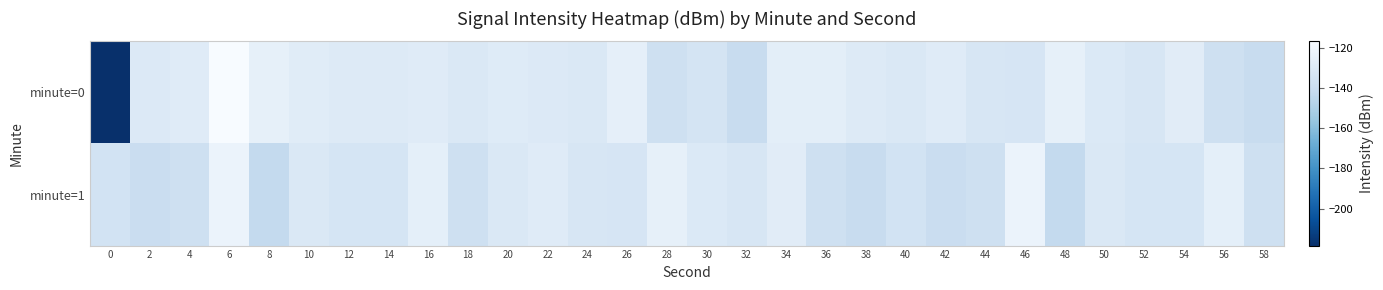

At which category is the sum across all series the highest?

6